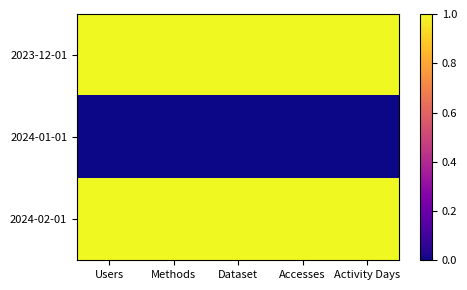

Count the number of categories in the chart.

5